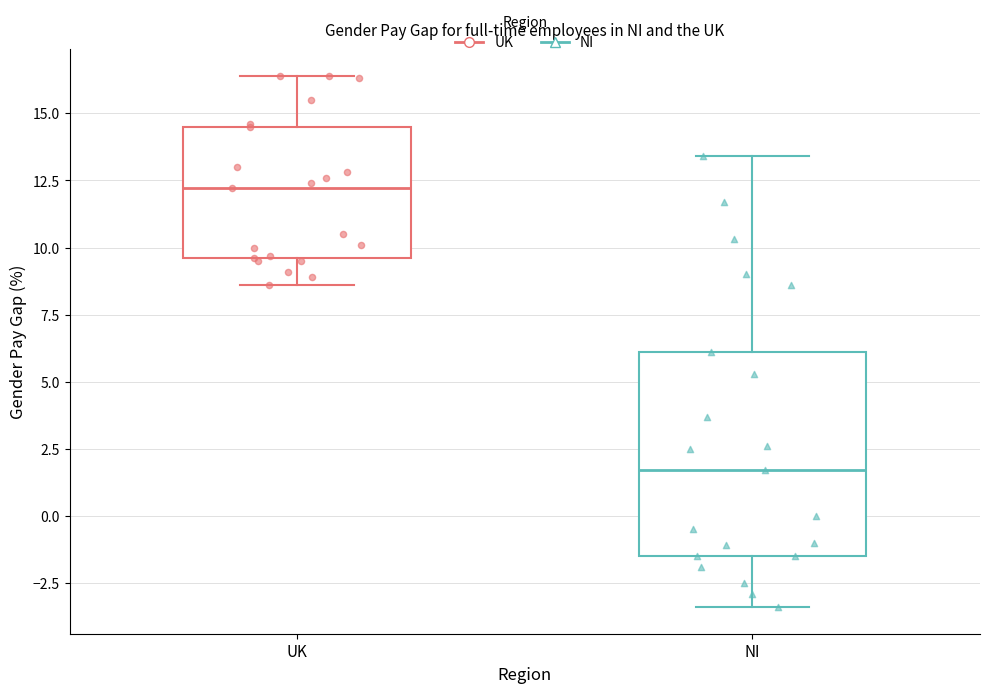

Reading left to right, transcribe this box plot: for each box, give where its median line is, the range the box spans, and where its two whiskers end, as read against the y-axis. The values are not printed on the chart, so give them approximately, as read against the axis.

UK: median 12.0, box 9.5 to 14.5, whiskers 8.5 to 16.5
NI: median 1.5, box -1.5 to 6.0, whiskers -3.5 to 13.5